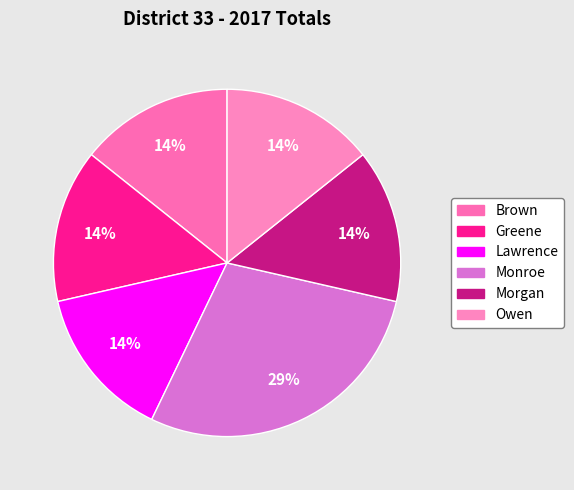

Count the number of slices in the pie.

6